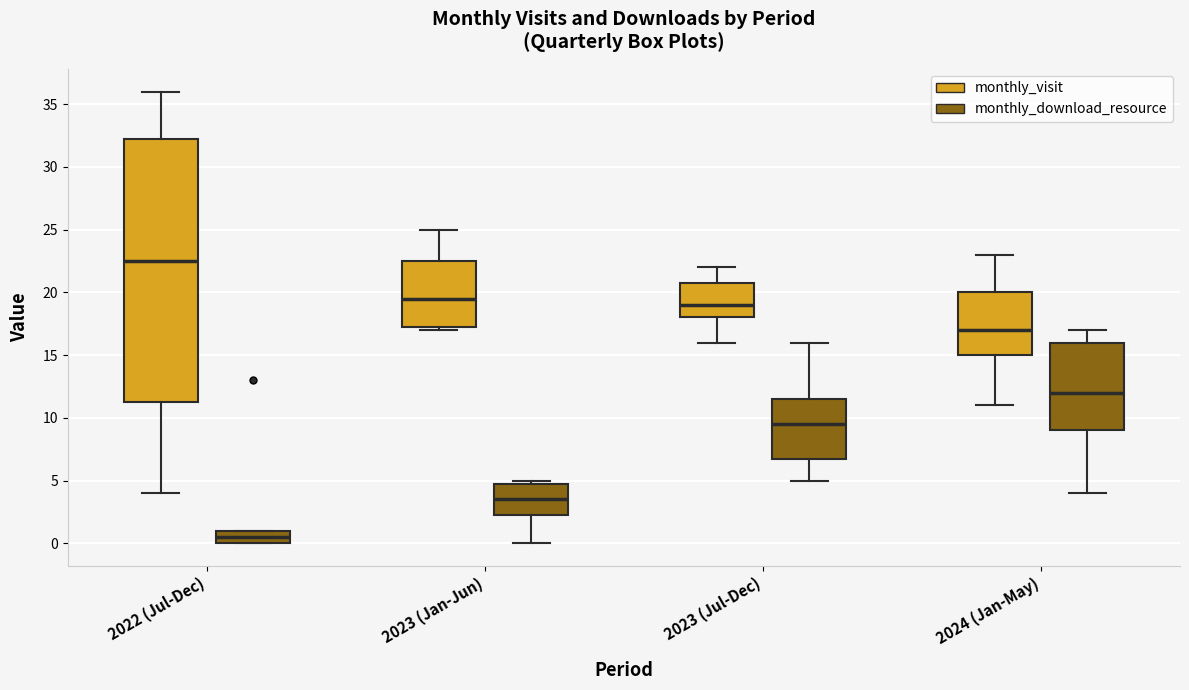

Reading left to right, transcribe this box plot: for each box, give where its median line is, the range the box spans, and where its two whiskers end, as read against the y-axis. The values are not printed on the chart, so give them approximately, as read against the axis.

2022 (Jul-Dec) (monthly_visit): median 22.5, box 11.5 to 32.5, whiskers 4.0 to 36.0
2022 (Jul-Dec) (monthly_download_resource): median 0.5, box 0.0 to 1.0, whiskers 0.0 to 1.0
2023 (Jan-Jun) (monthly_visit): median 19.5, box 17.5 to 22.5, whiskers 17.0 to 25.0
2023 (Jan-Jun) (monthly_download_resource): median 3.5, box 2.5 to 5.0, whiskers 0.0 to 5.0 (just above the box's upper edge)
2023 (Jul-Dec) (monthly_visit): median 19.0, box 18.0 to 21.0, whiskers 16.0 to 22.0
2023 (Jul-Dec) (monthly_download_resource): median 9.5, box 7.0 to 11.5, whiskers 5.0 to 16.0
2024 (Jan-May) (monthly_visit): median 17.0, box 15.0 to 20.0, whiskers 11.0 to 23.0
2024 (Jan-May) (monthly_download_resource): median 12.0, box 9.0 to 16.0, whiskers 4.0 to 17.0